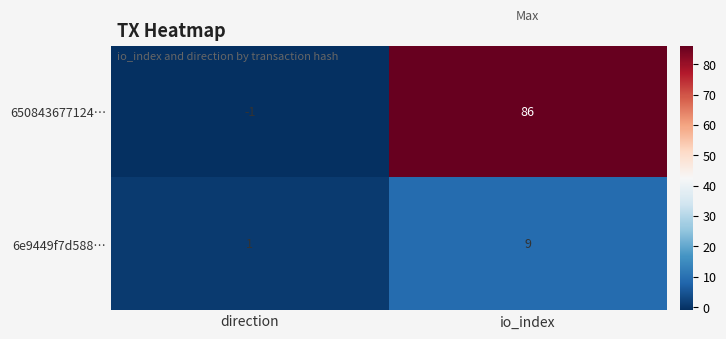

At which label is 6e9449f7d588… closest to 5?

direction